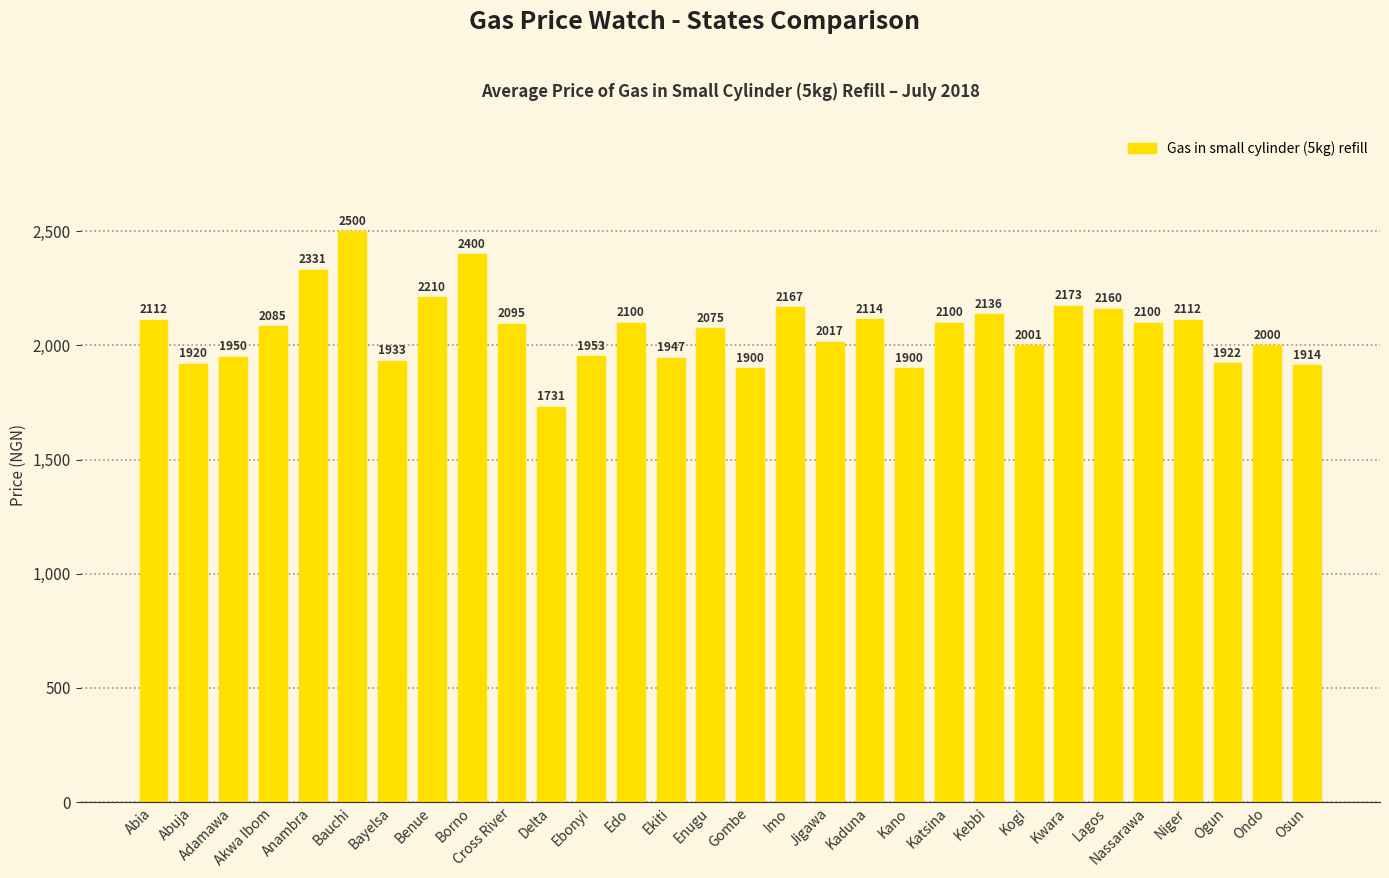

What position from the right is Gombe?

15